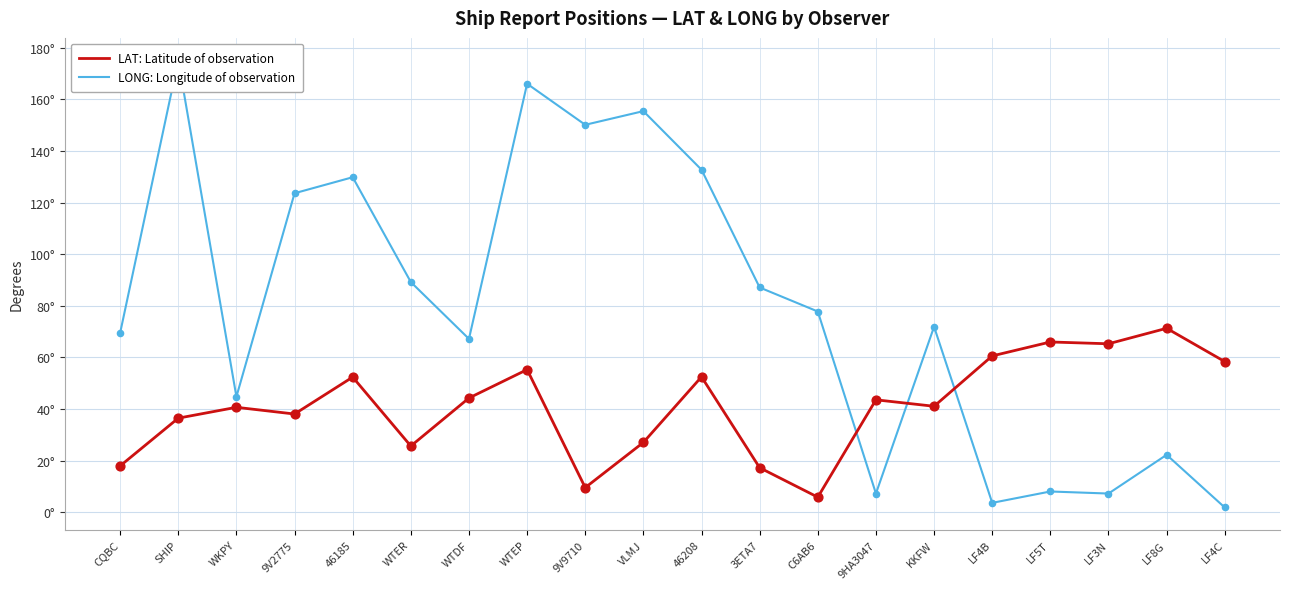

Which series reaches the maximum Y coordinate?

LONG: Longitude of observation